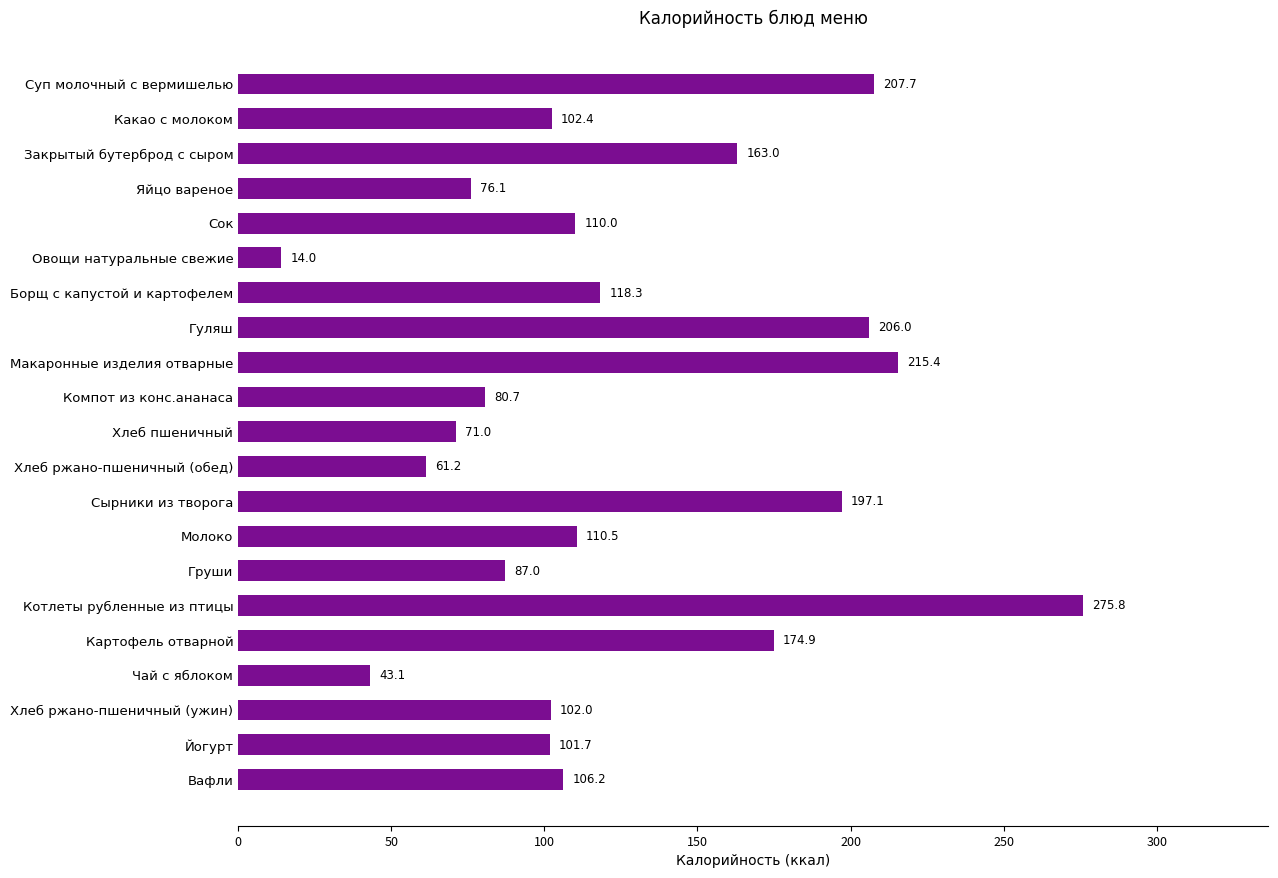

Which category has the highest value across all series?

Котлеты рубленные из птицы